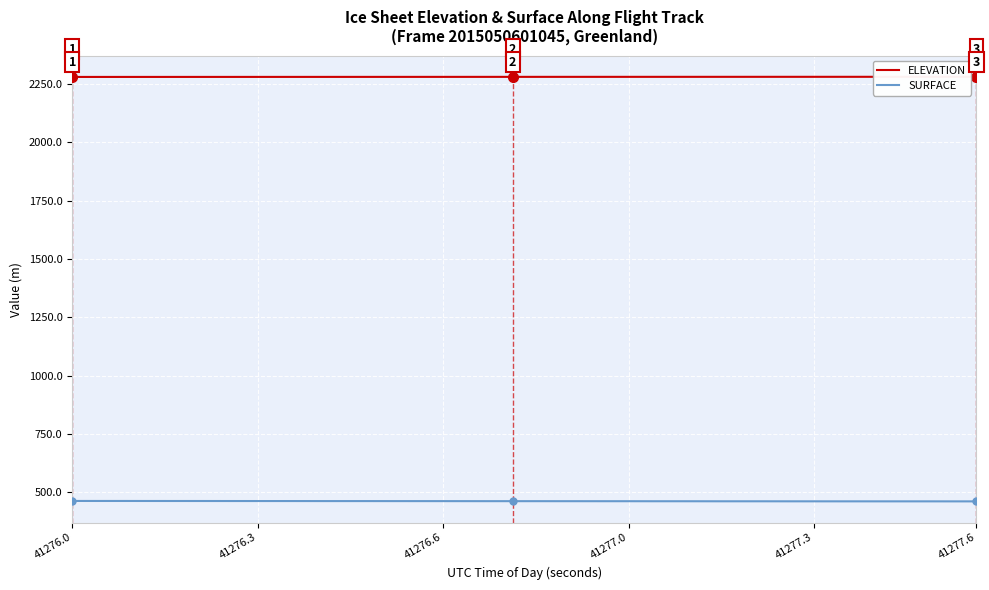

Which series has the largest total across all categories?

ELEVATION